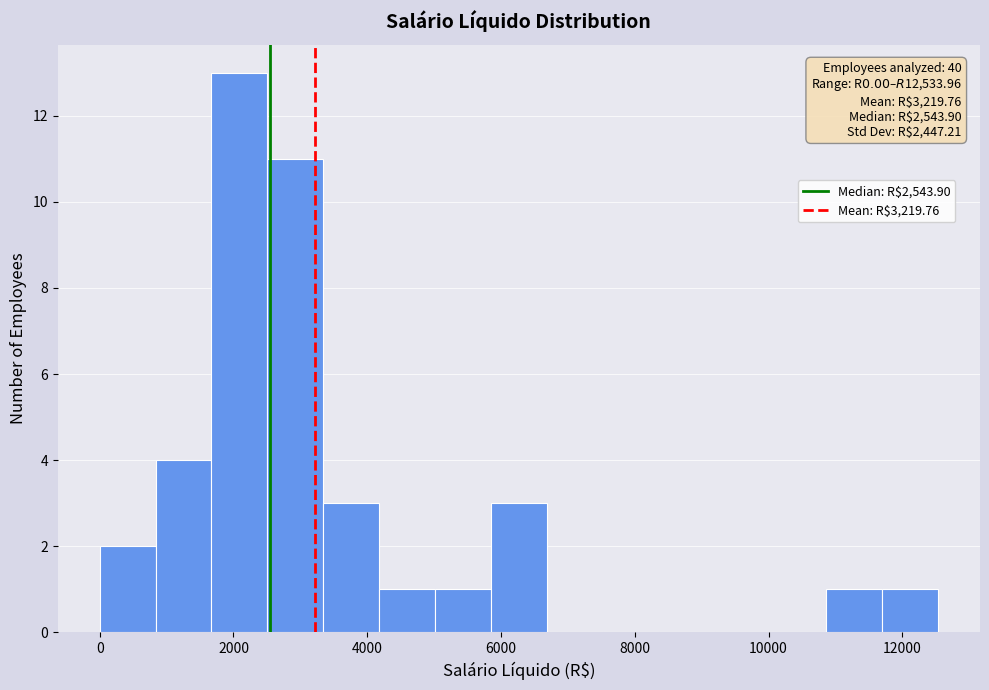

Which range on the x-axis has the tallest bar?

1600 to 2600